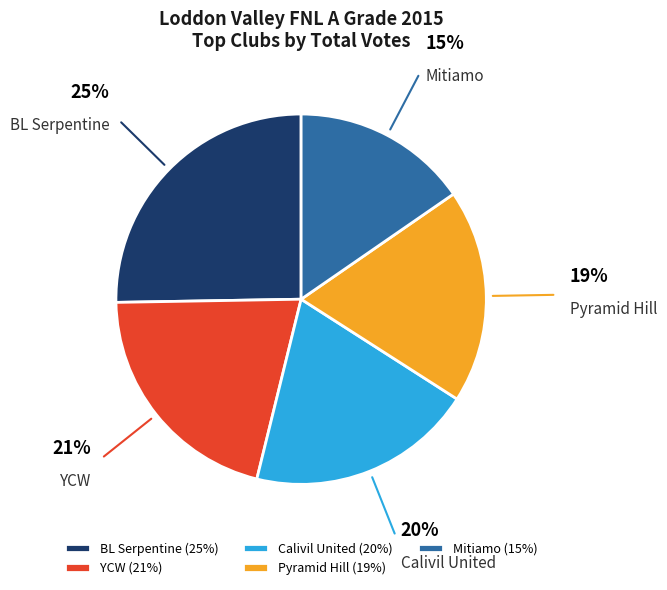

Between Calivil United and BL Serpentine, which is larger?

BL Serpentine